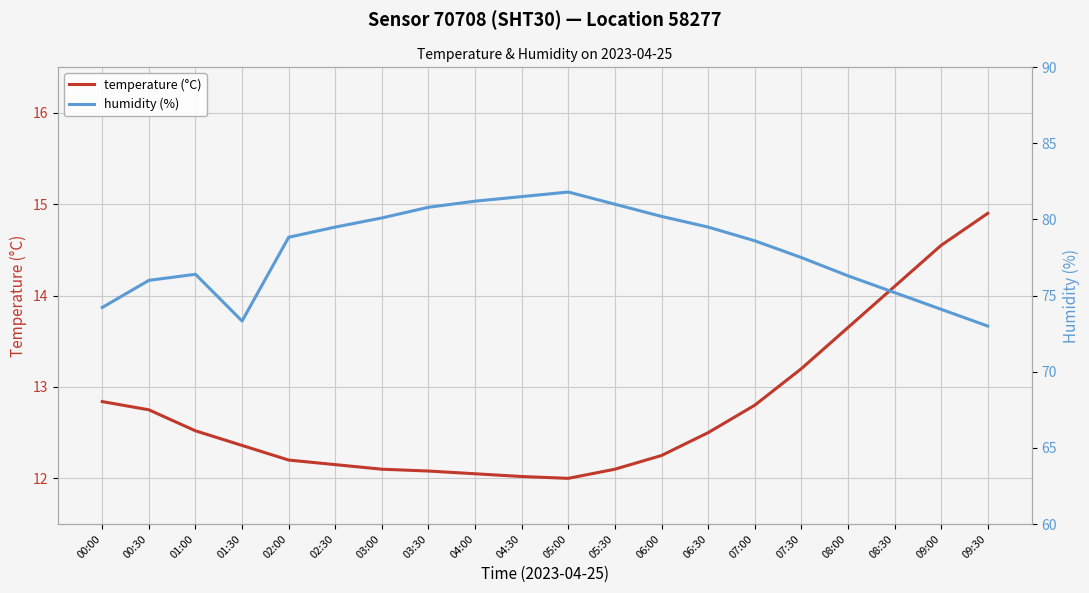

Between 09:30 and 03:00, which is larger?

09:30